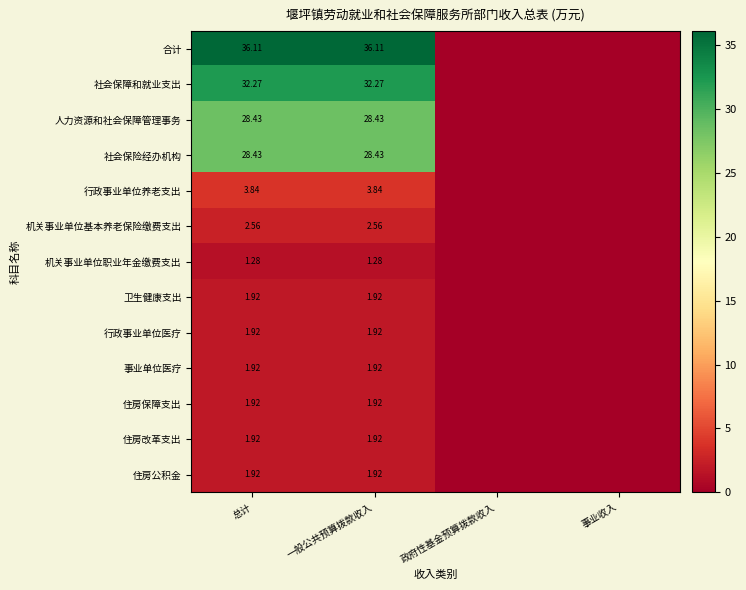

The value of 机关事业单位职业年金缴费支出 at 总计 is 0.5. True or false?

False